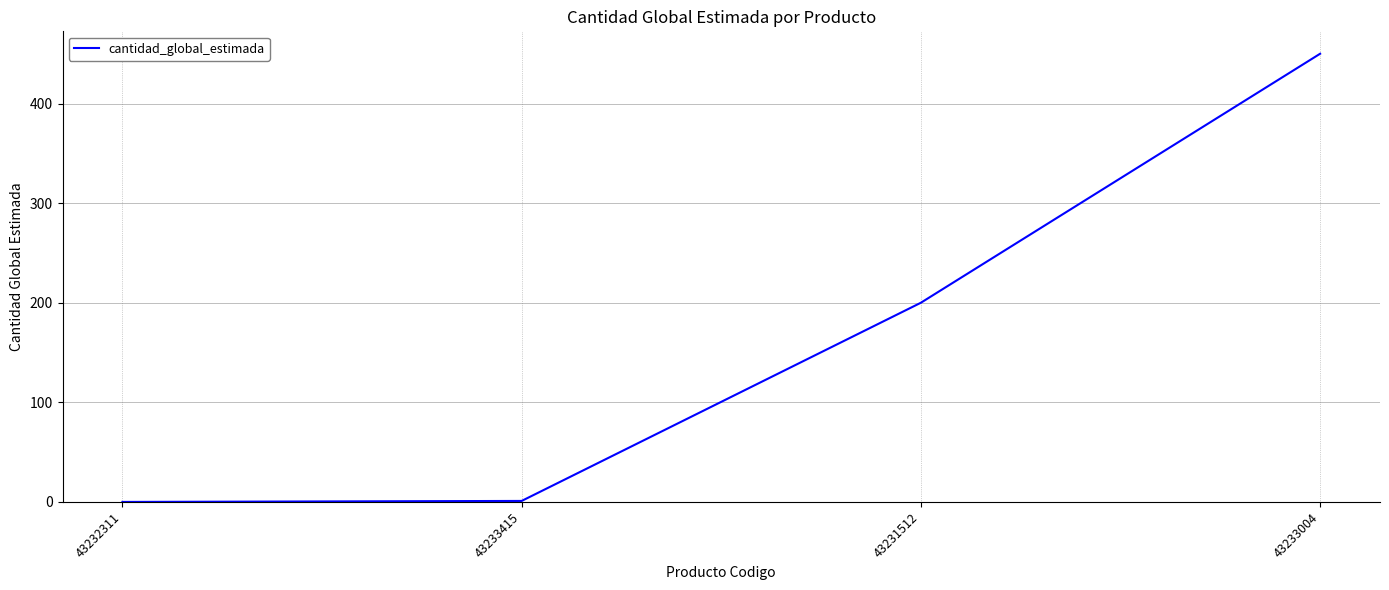

What position from the right is 43233415?

3